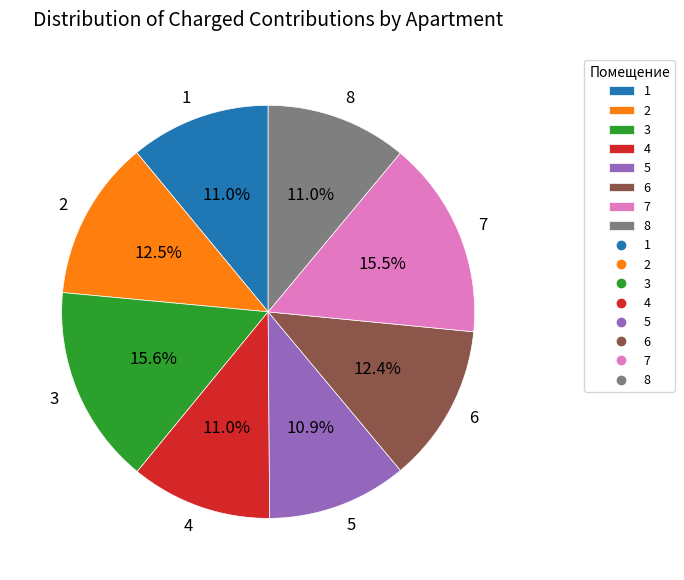

What is the ratio of the value at 6 to the value at 1?

1.1